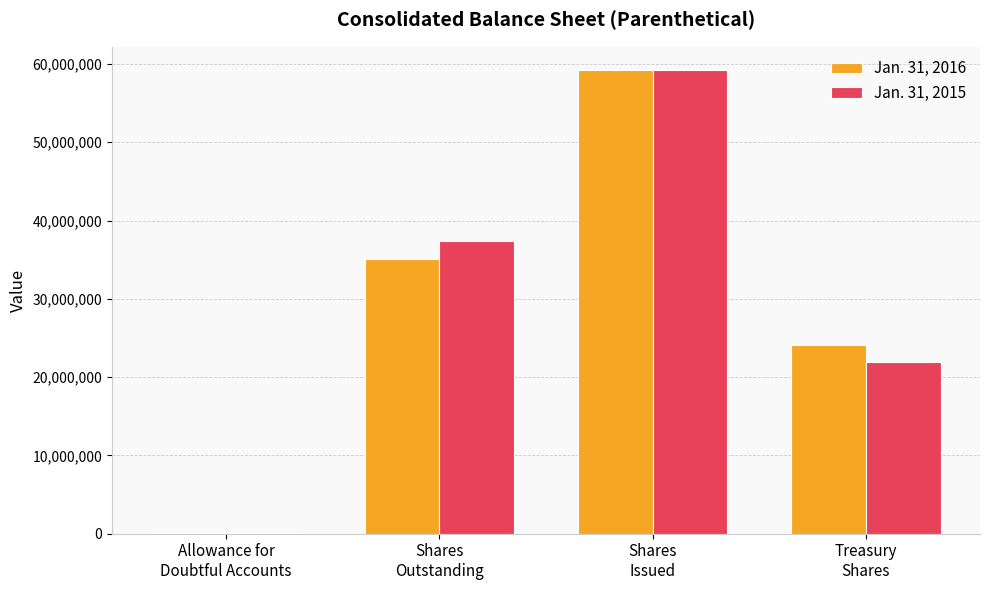

What is the total value across all series at Shares
Issued?

118491170